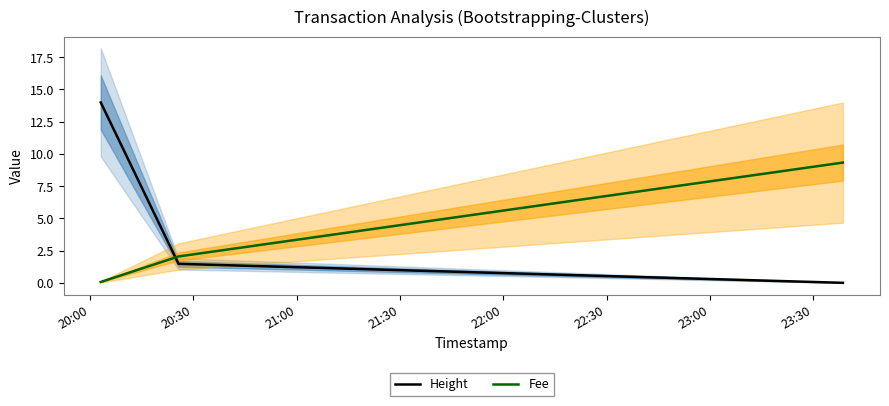

What is the sum of the Fee values at 20:30 and 20:00?

2.1